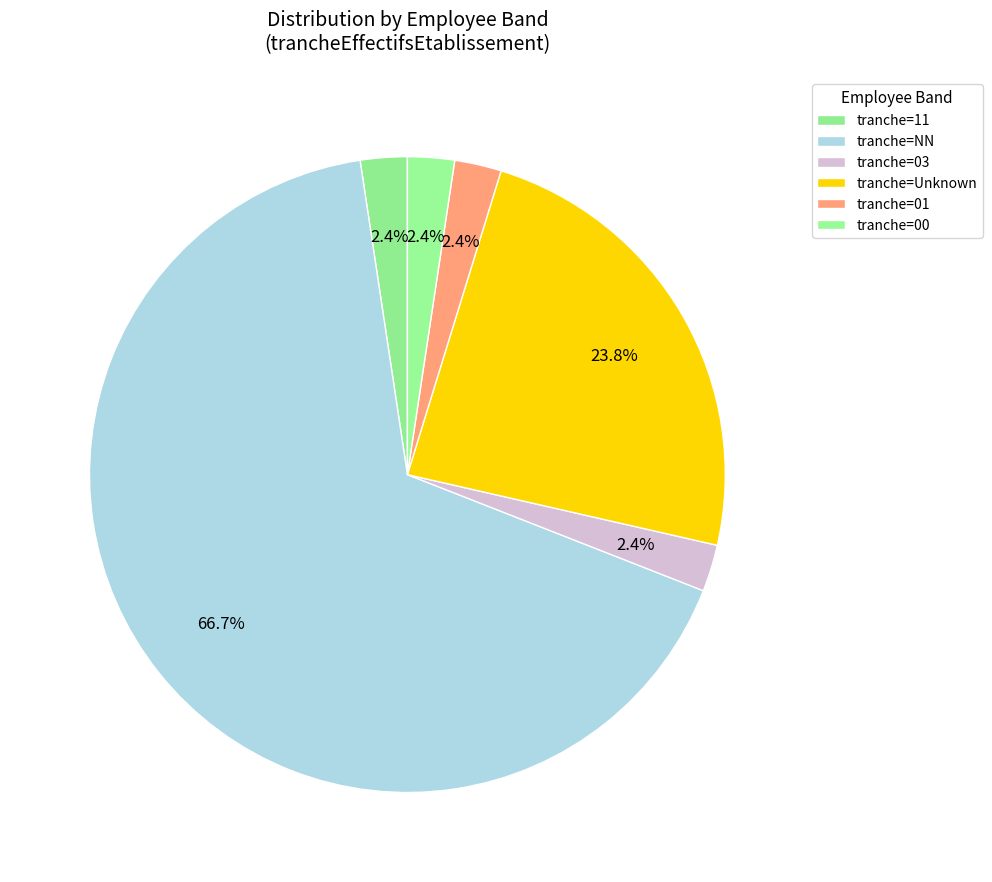

How many segments does this pie chart have?

6